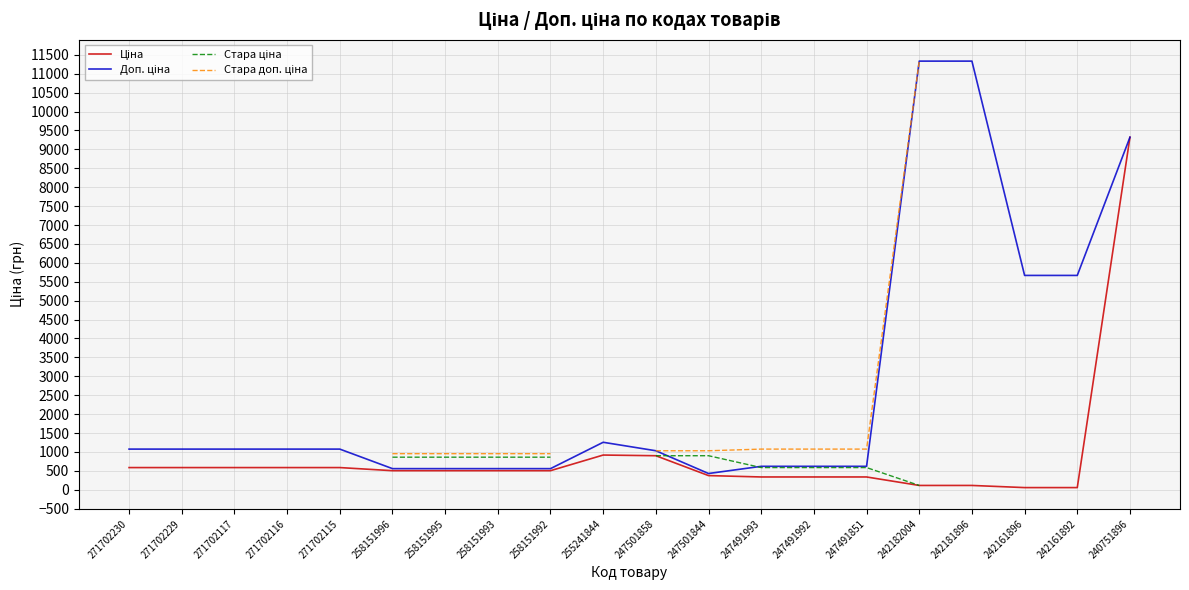

At which label does Доп. ціна reach its minimum?

247501844